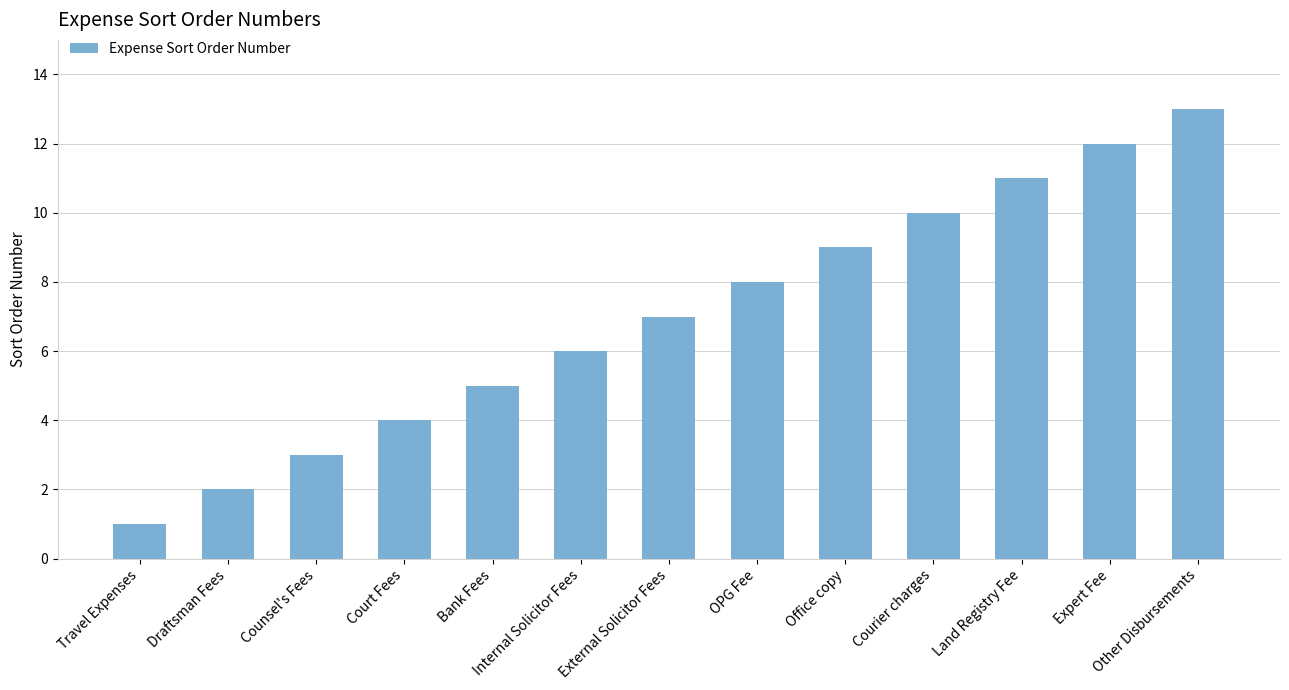

What is the greatest value displayed?

13